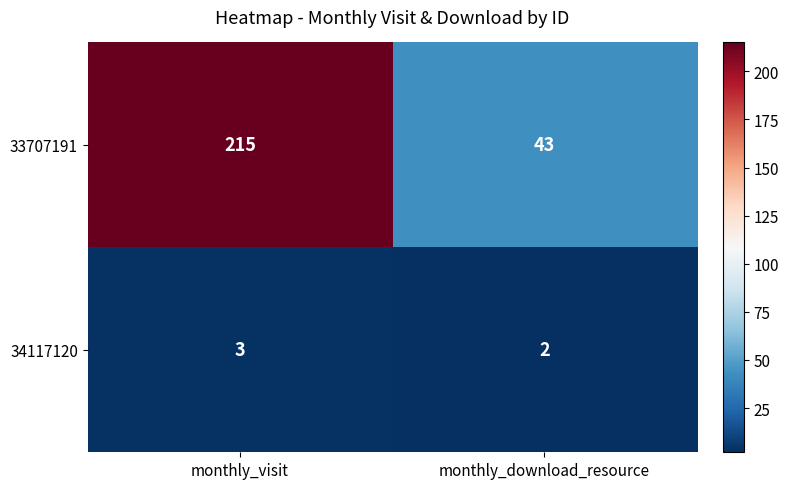

Read the 33707191 value at monthly_download_resource, to the nearest 5.

45